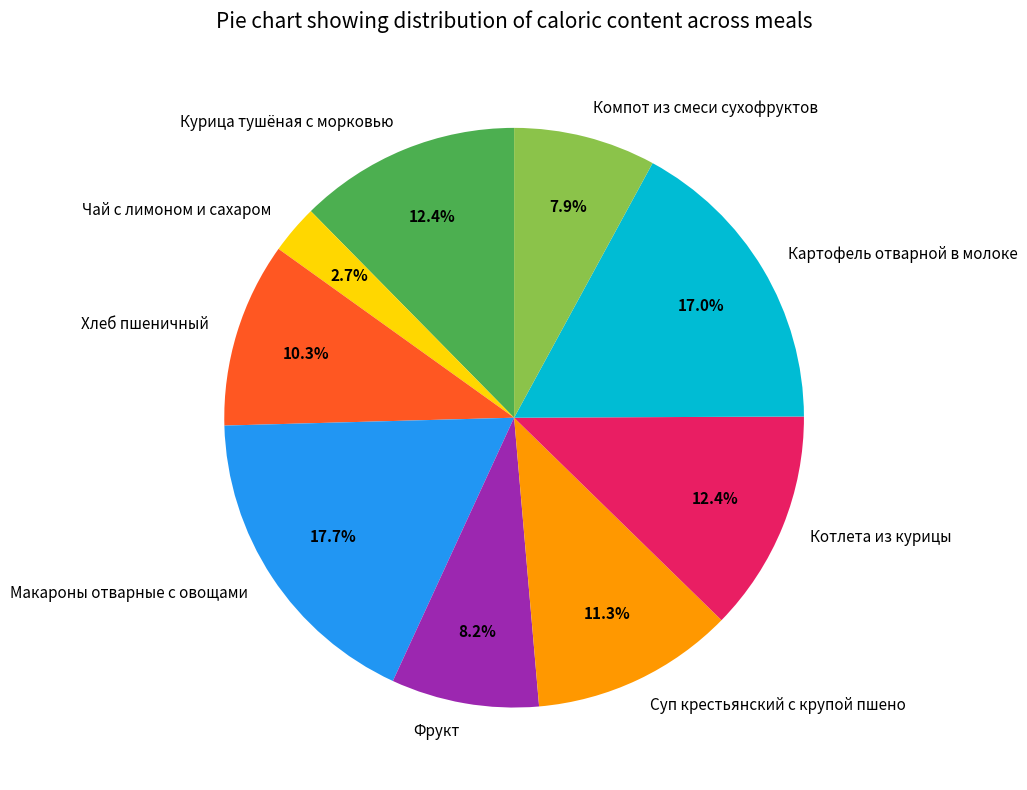

What is the ratio of the value at Хлеб пшеничный to the value at Котлета из курицы?

0.8